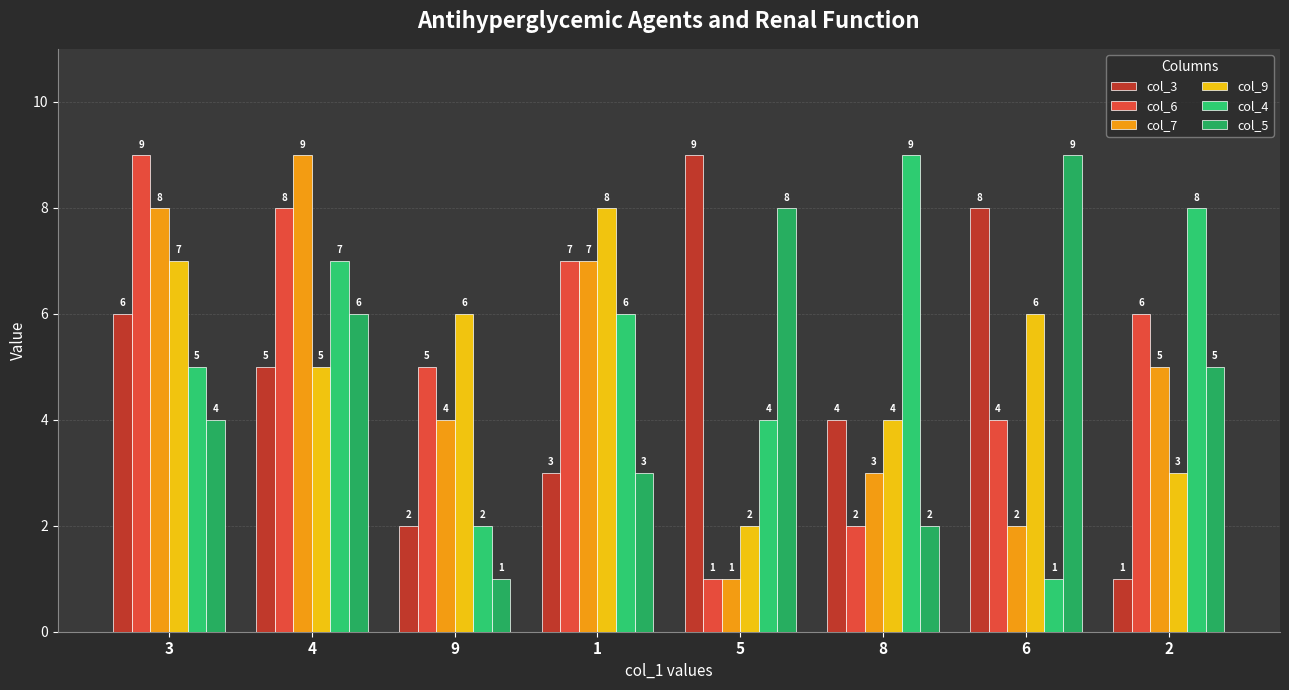

The value of col_6 at 5 is 1. True or false?

False